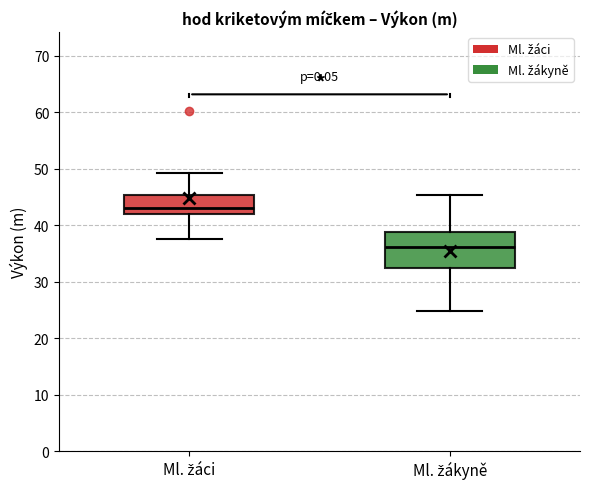

Reading left to right, transcribe this box plot: for each box, give where its median line is, the range the box spans, and where its two whiskers end, as read against the y-axis. The values are not printed on the chart, so give them approximately, as read against the axis.

Ml. žáci: median 43, box 42 to 45, whiskers 38 to 49
Ml. žákyně: median 36, box 32 to 39, whiskers 25 to 45